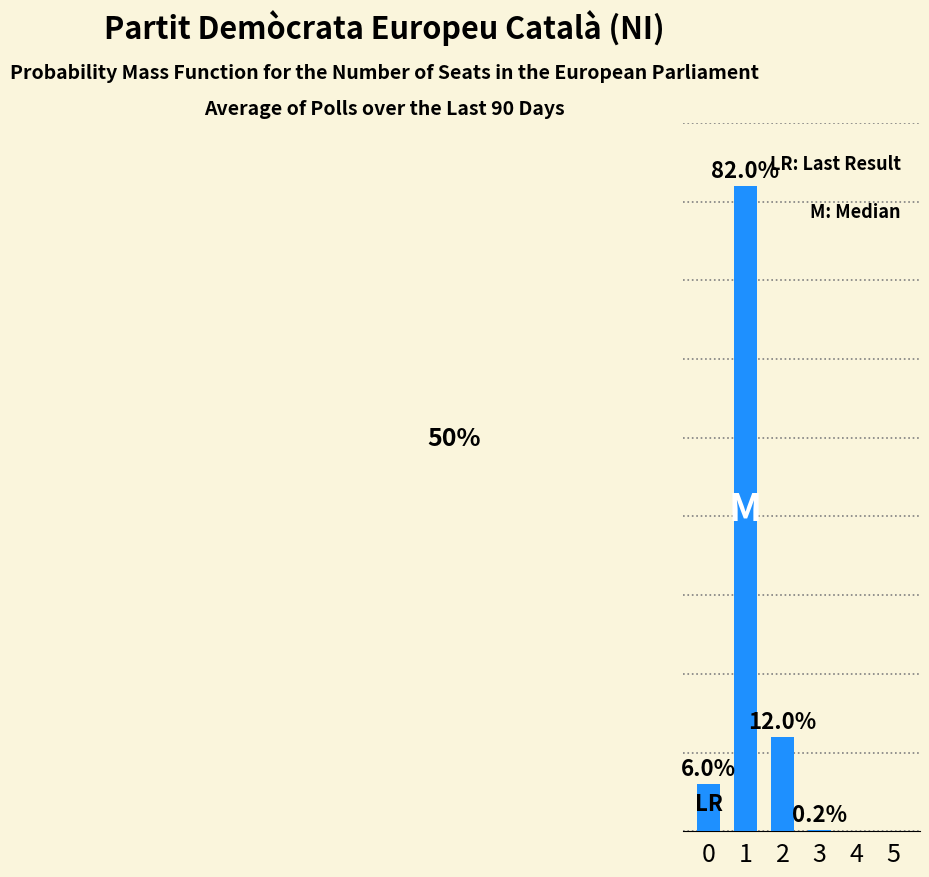

The chart shows a value of 0.4 at 3. True or false?

False